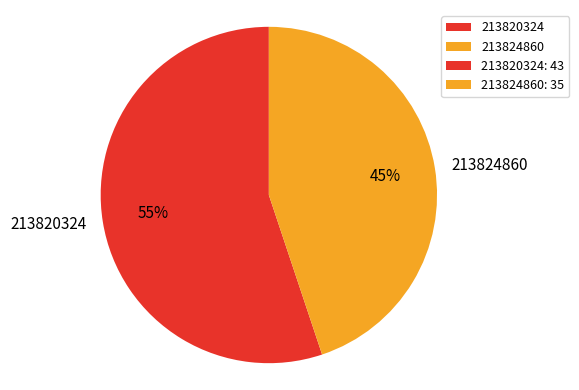

The 213824860 slice represents 45% of the pie. True or false?

True